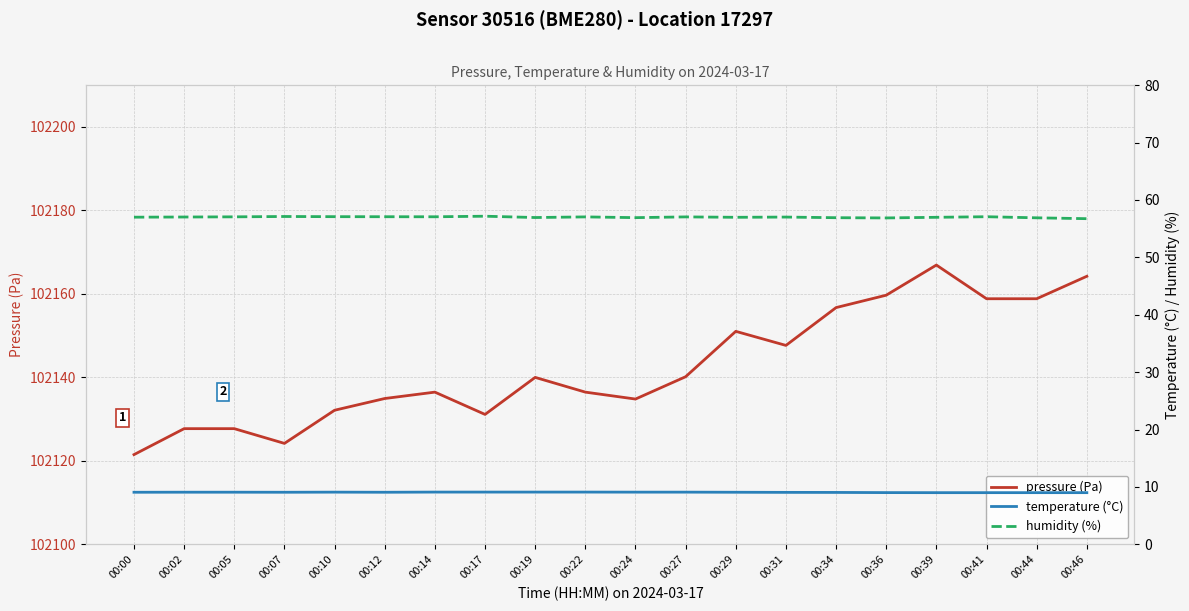

Which series has the largest range (max minus min)?

pressure (Pa)